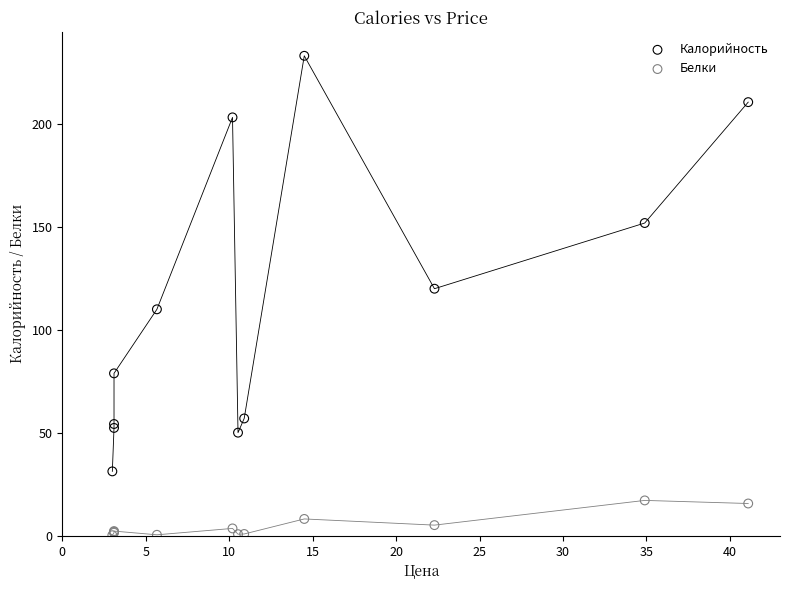

In the Калорийность series, what Y value is closest to 132?

120.0